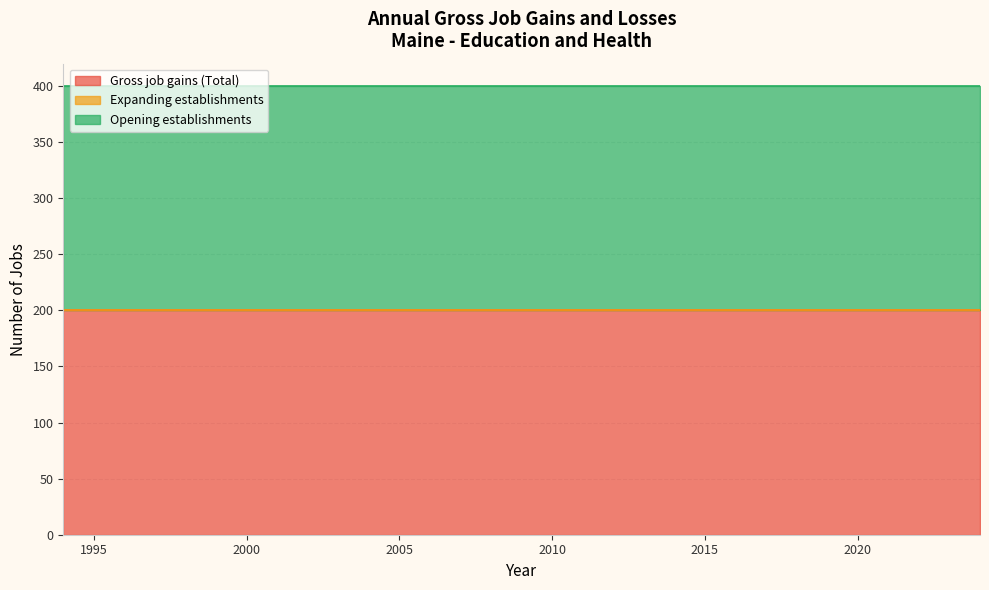

True or false: Opening establishments and Gross job gains (Total) cross at least once.

False